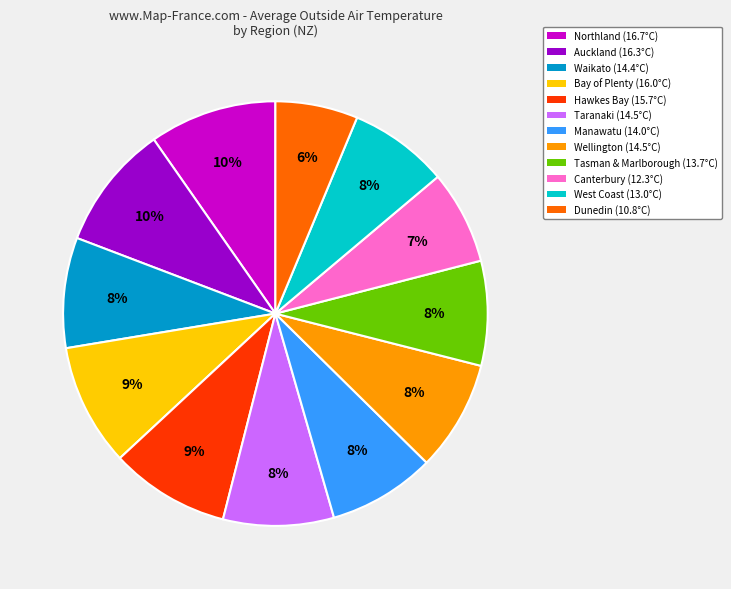

Is the sum of West Coast (13.0°C) and Wellington (14.5°C) greater than half?

No